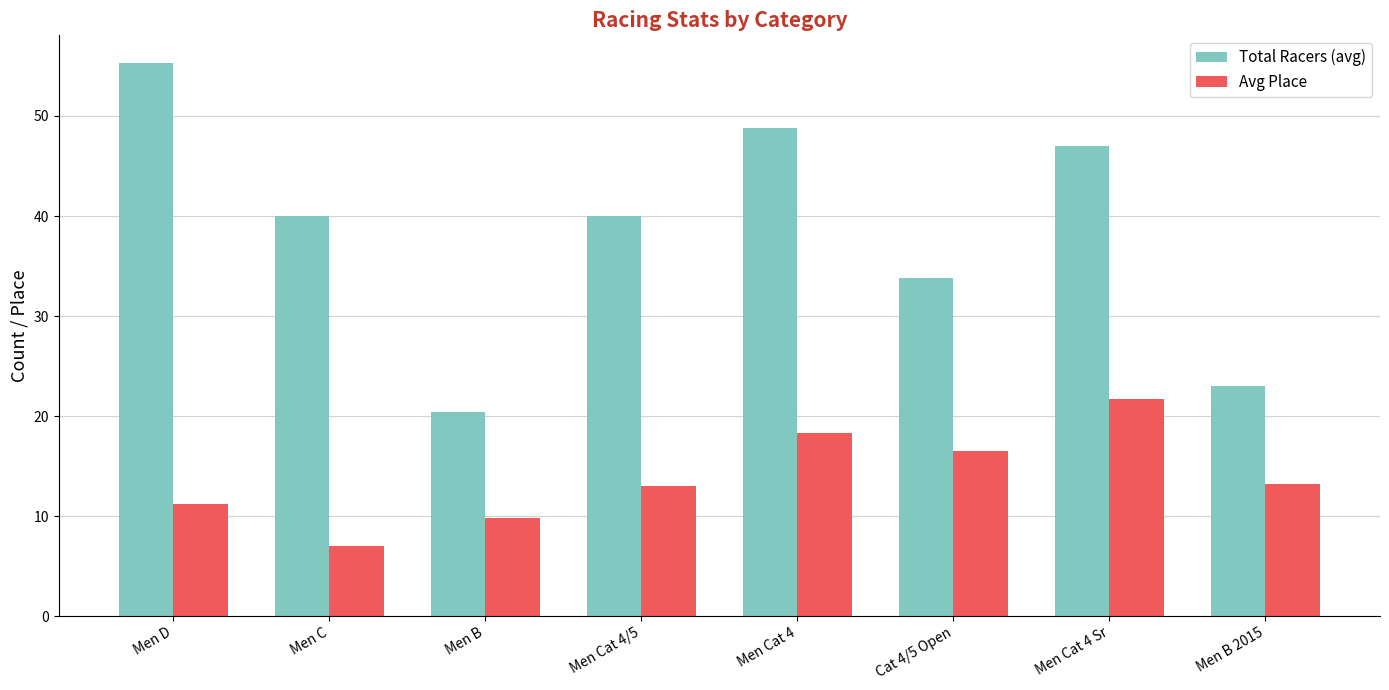

Rank the series by their average value, from highest to lowest.

Total Racers (avg), Avg Place